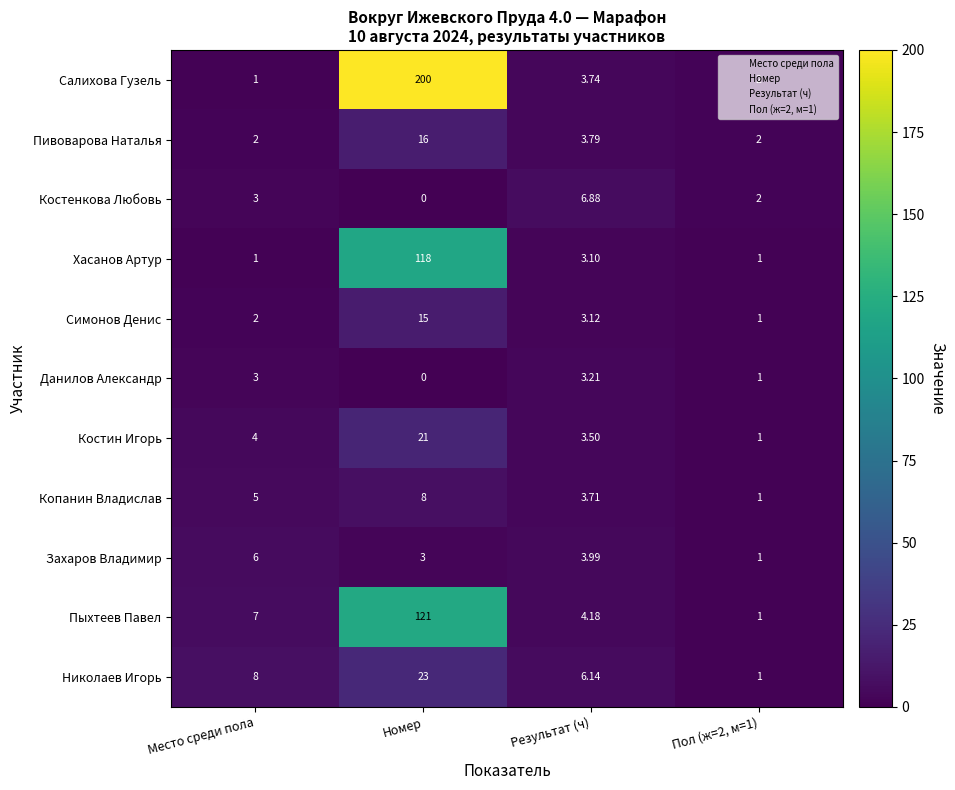

Which label corresponds to the smallest value in the chart?

Номер